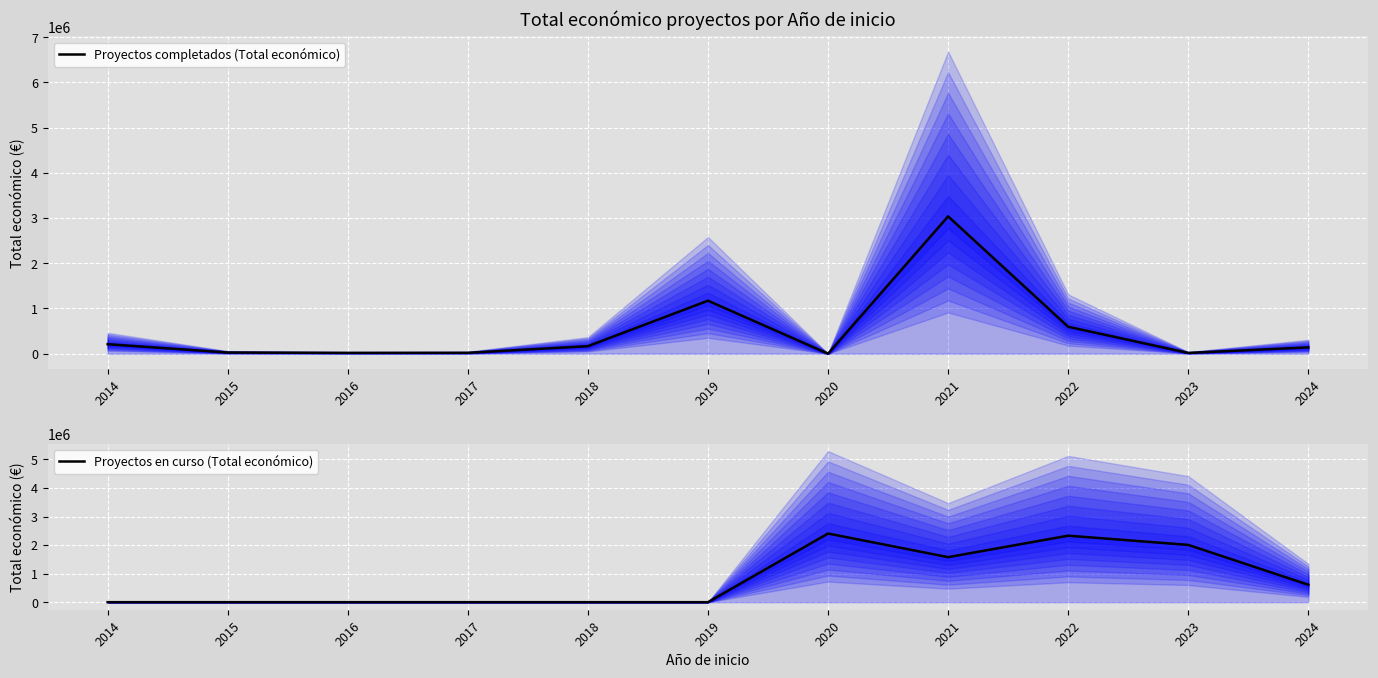

Count the number of data series in this chart.

2